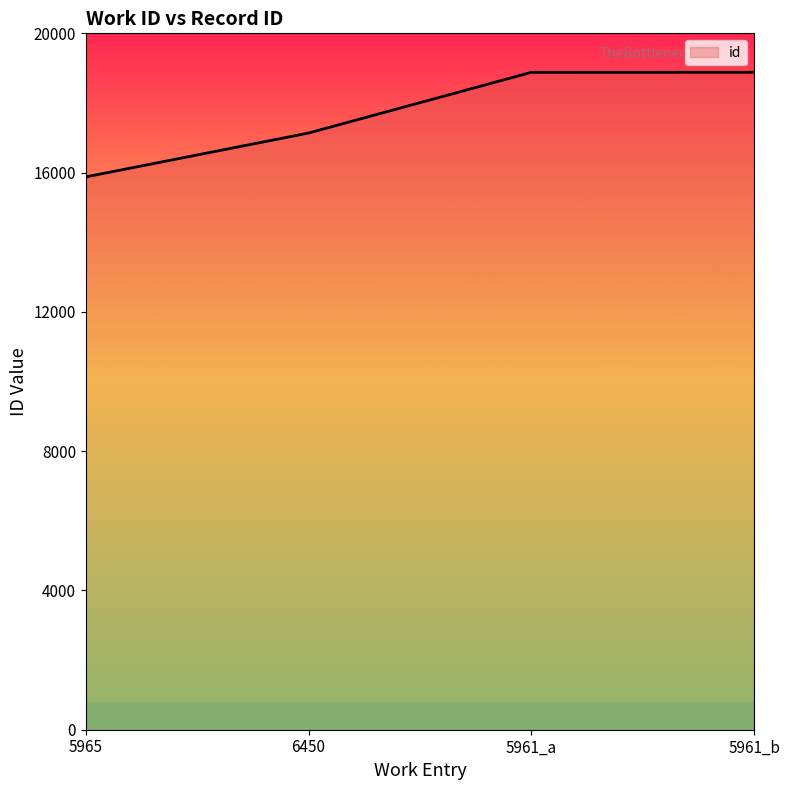

What is the difference between the maximum and minimum values?

3004